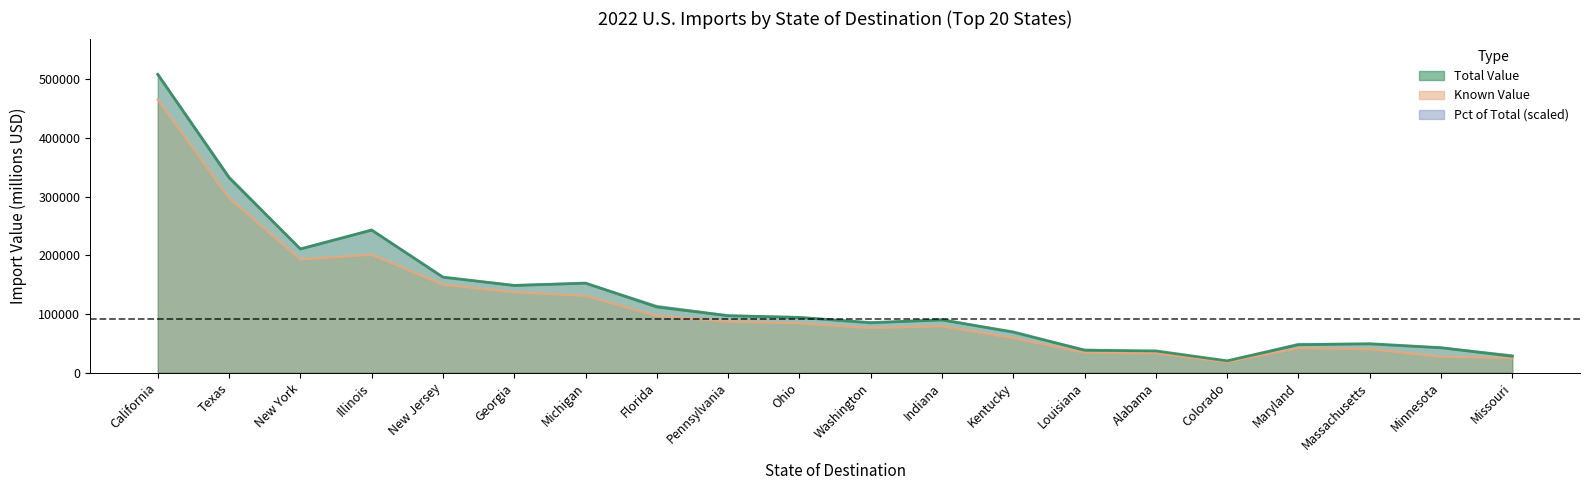

How many values in the Total Value series exceed 94192?

9